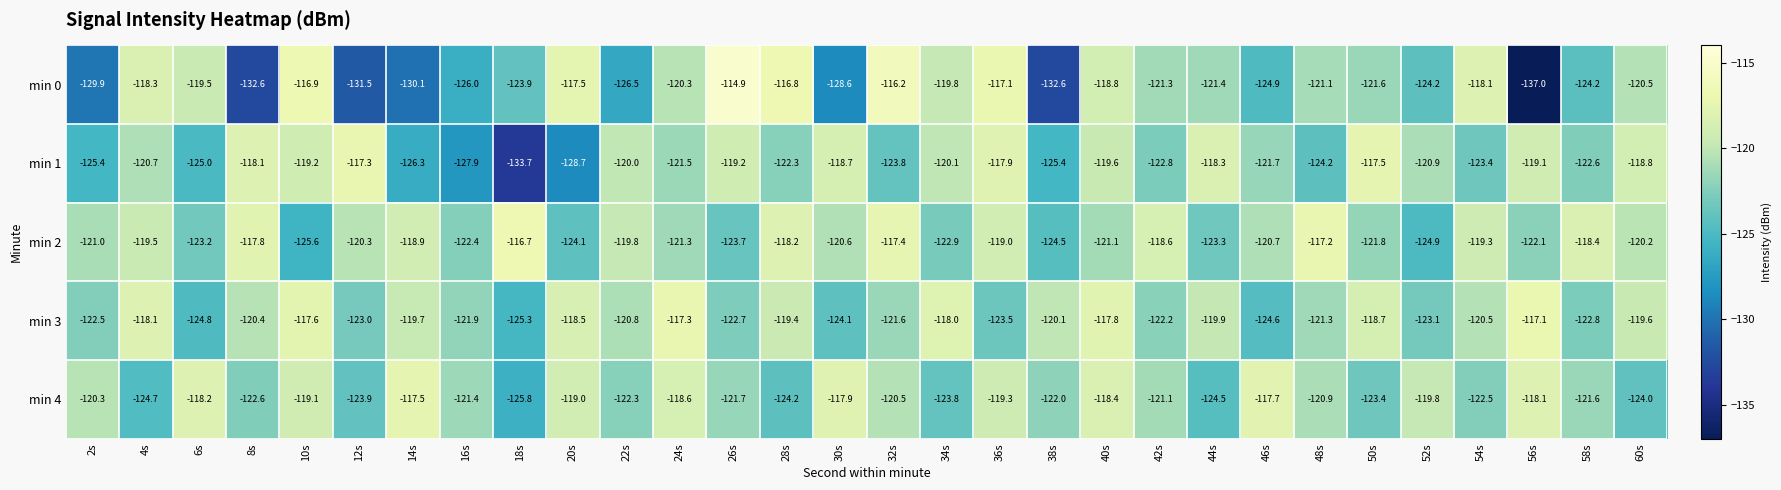

Which series has the widest spread of values?

min 0